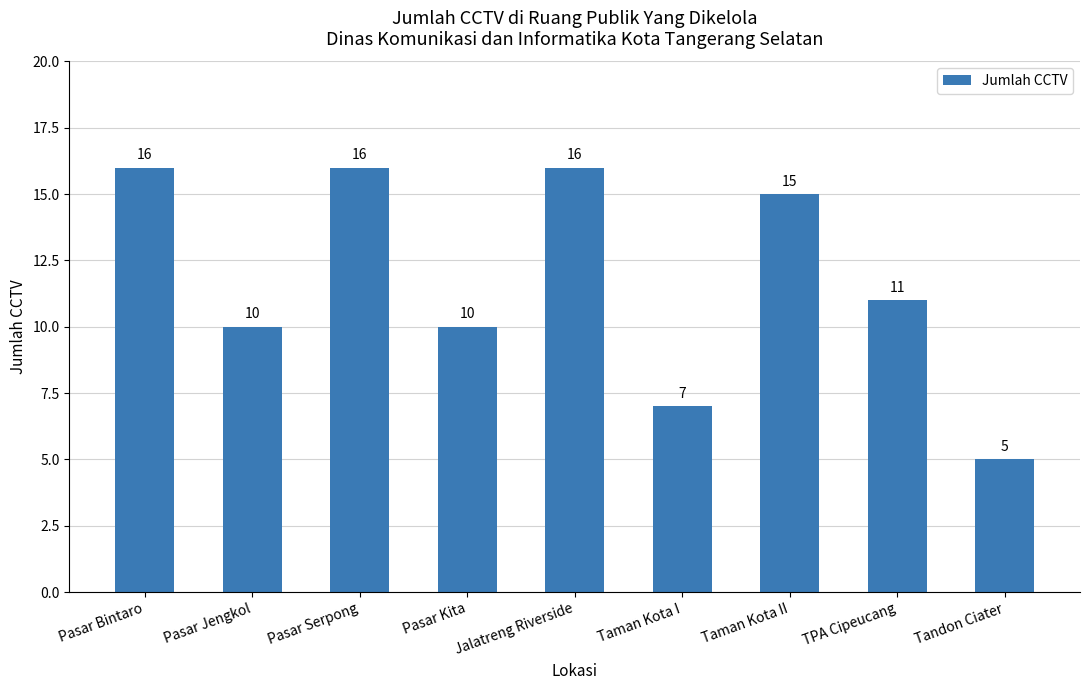

What is the greatest value displayed?

16